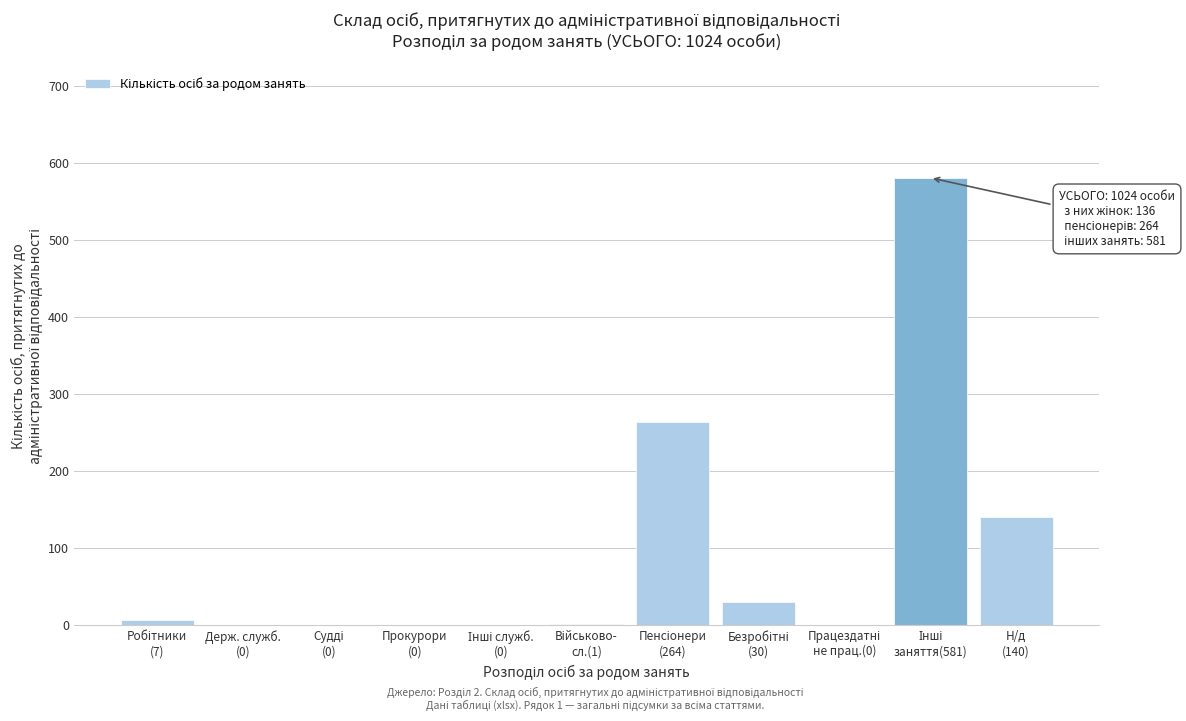

What is the sum of all values?

1023